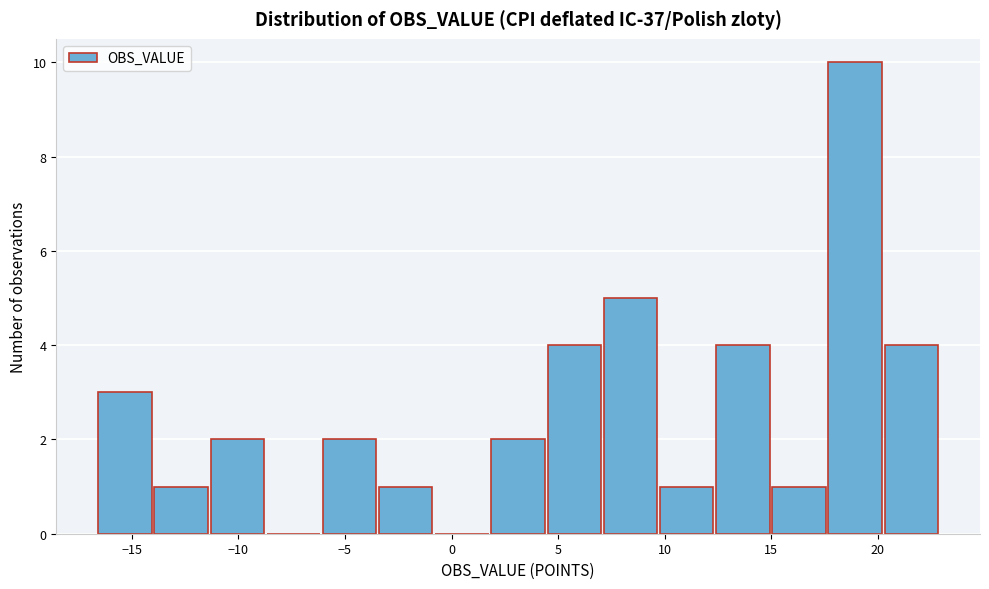

How tall is the bar that spans 15.0 to 17.5 on the x-axis? Neither the bar edges nor the heights are printed on the chart, so give them approximately, as read against the axes.

1